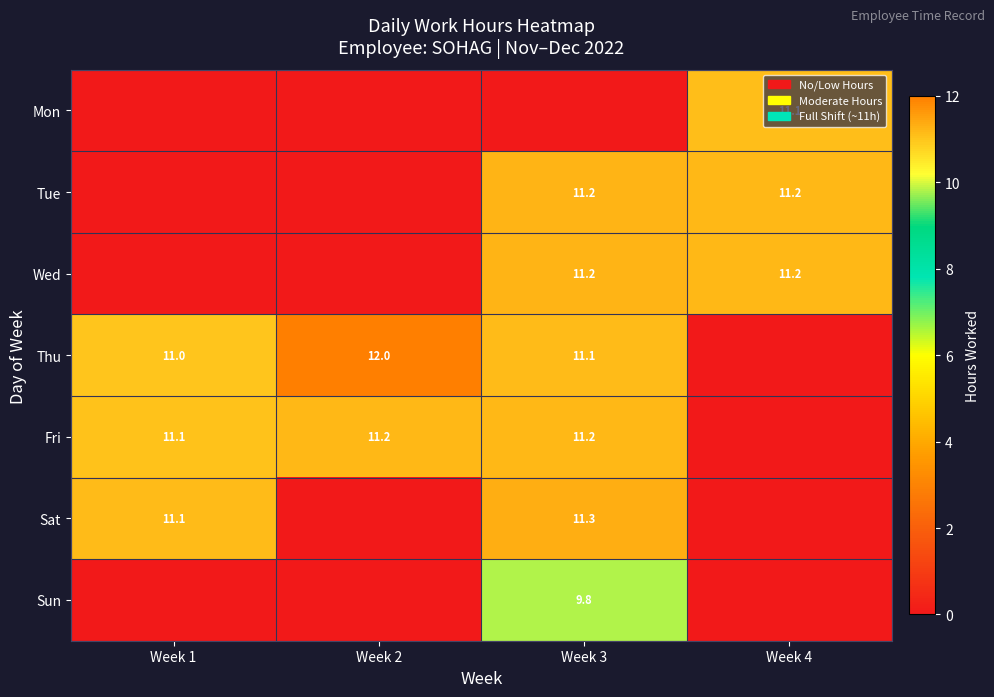

Is it true that Fri equals 7.7 at Week 2?

False